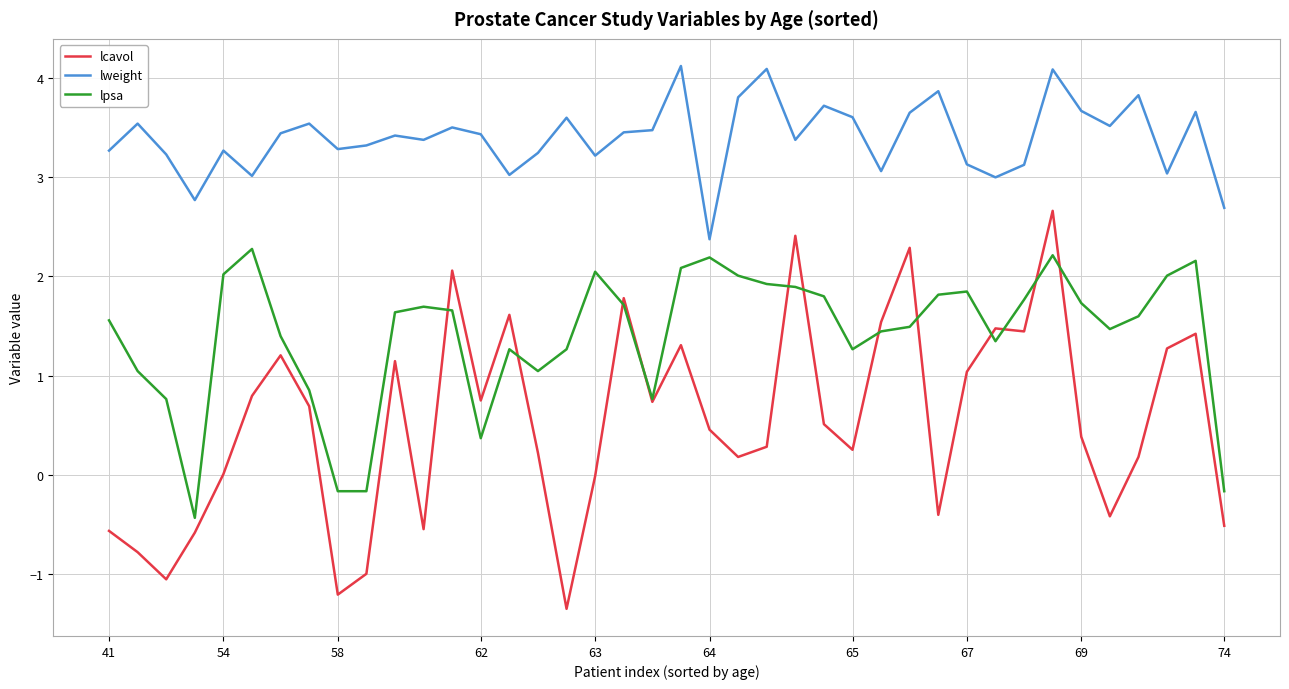

What is the maximum value shown in the chart?

4.1